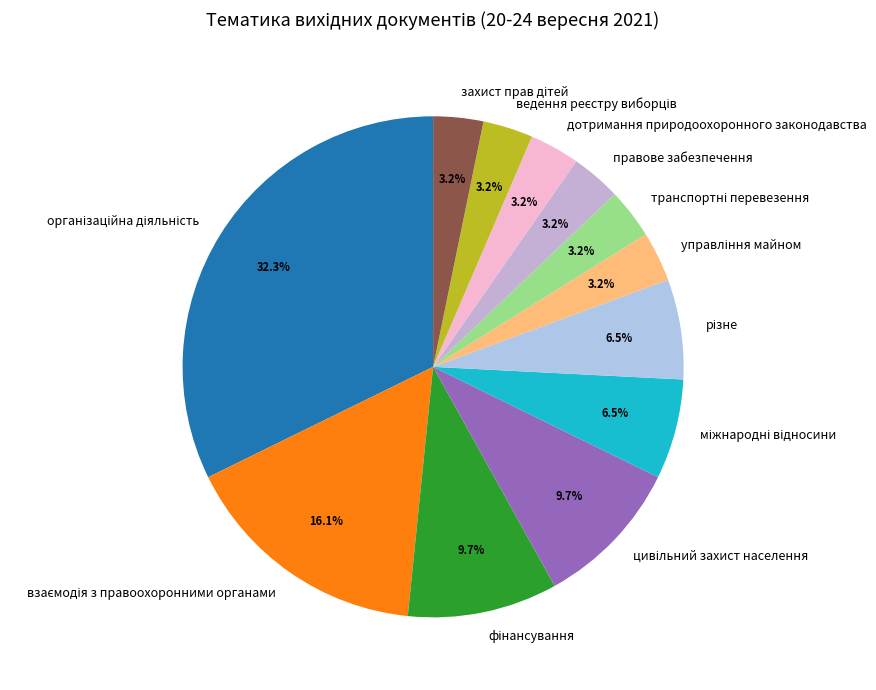

What percentage is NOT represented by дотримання природоохоронного законодавства?

96.8%